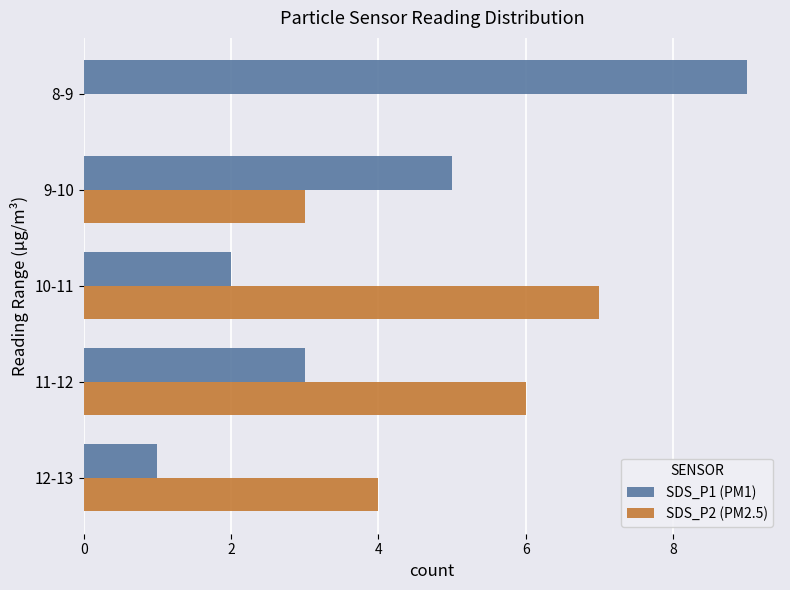

Which series has the largest range (max minus min)?

SDS_P1 (PM1)